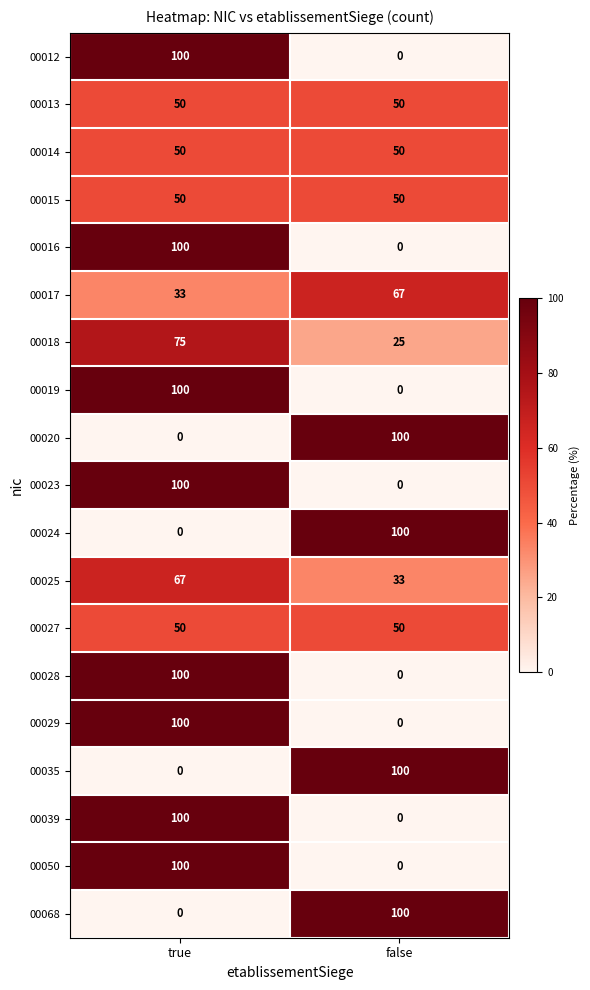

What is the difference between the 00017 values at false and true?

34